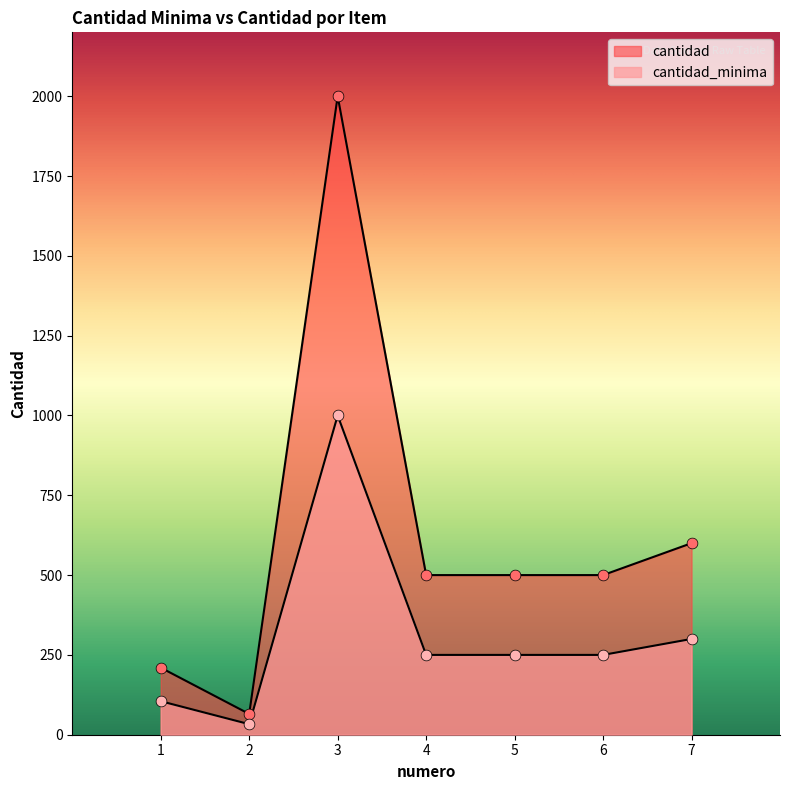

At which category is the sum across all series the highest?

3